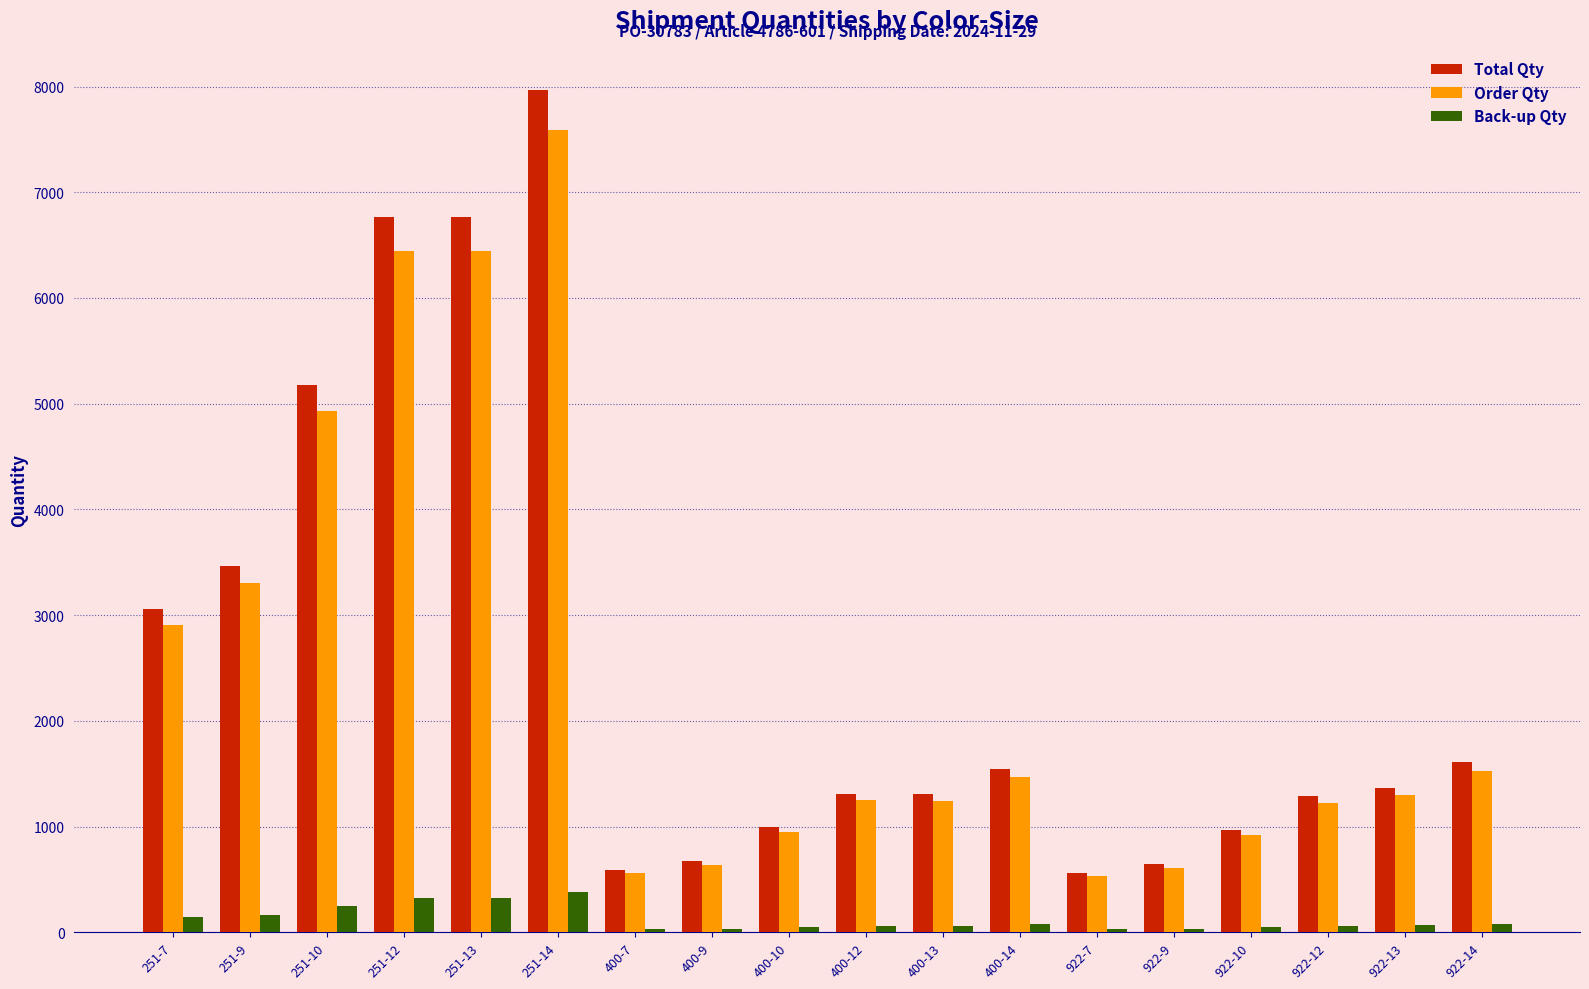

True or false: Order Qty has a value of 6441.0 at 251-12.

True